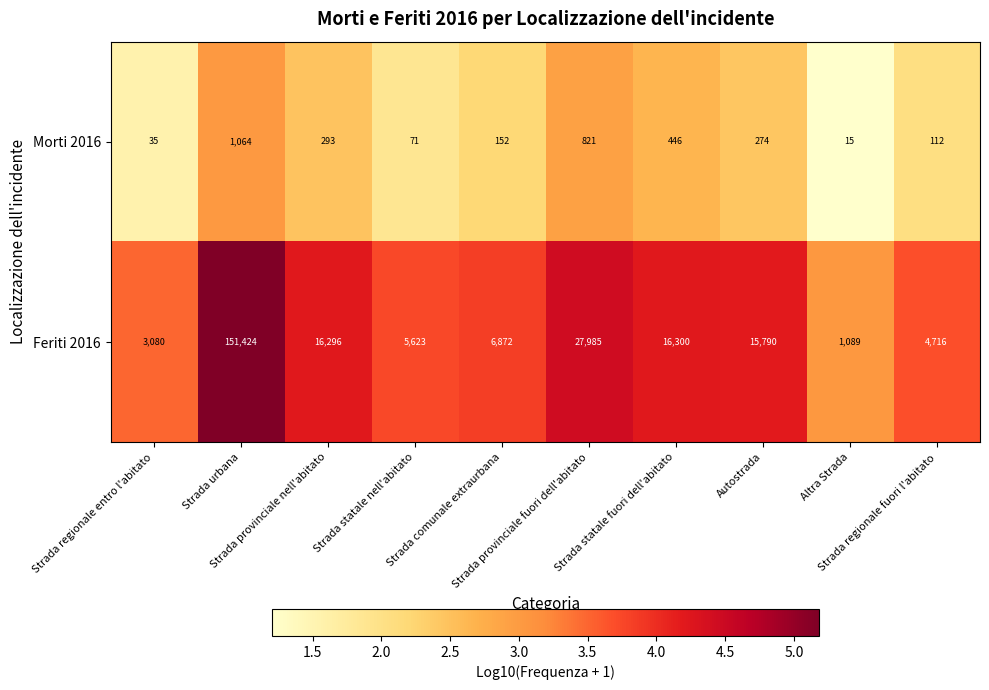

What is the total value across all series at Autostrada?

16064